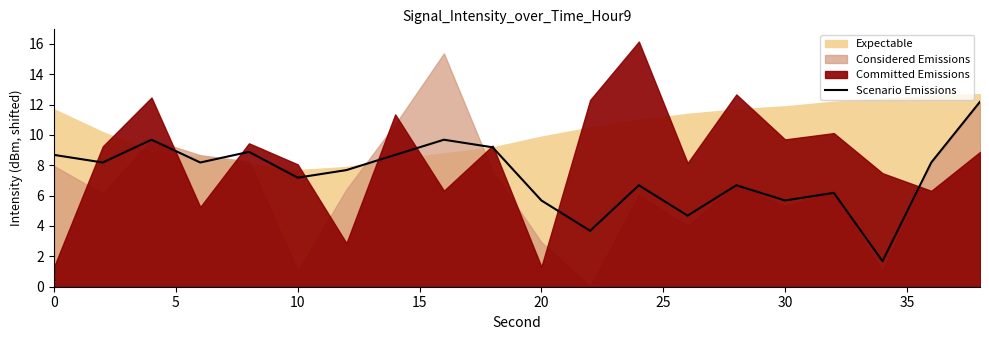

How many lines are shown in the chart?

1